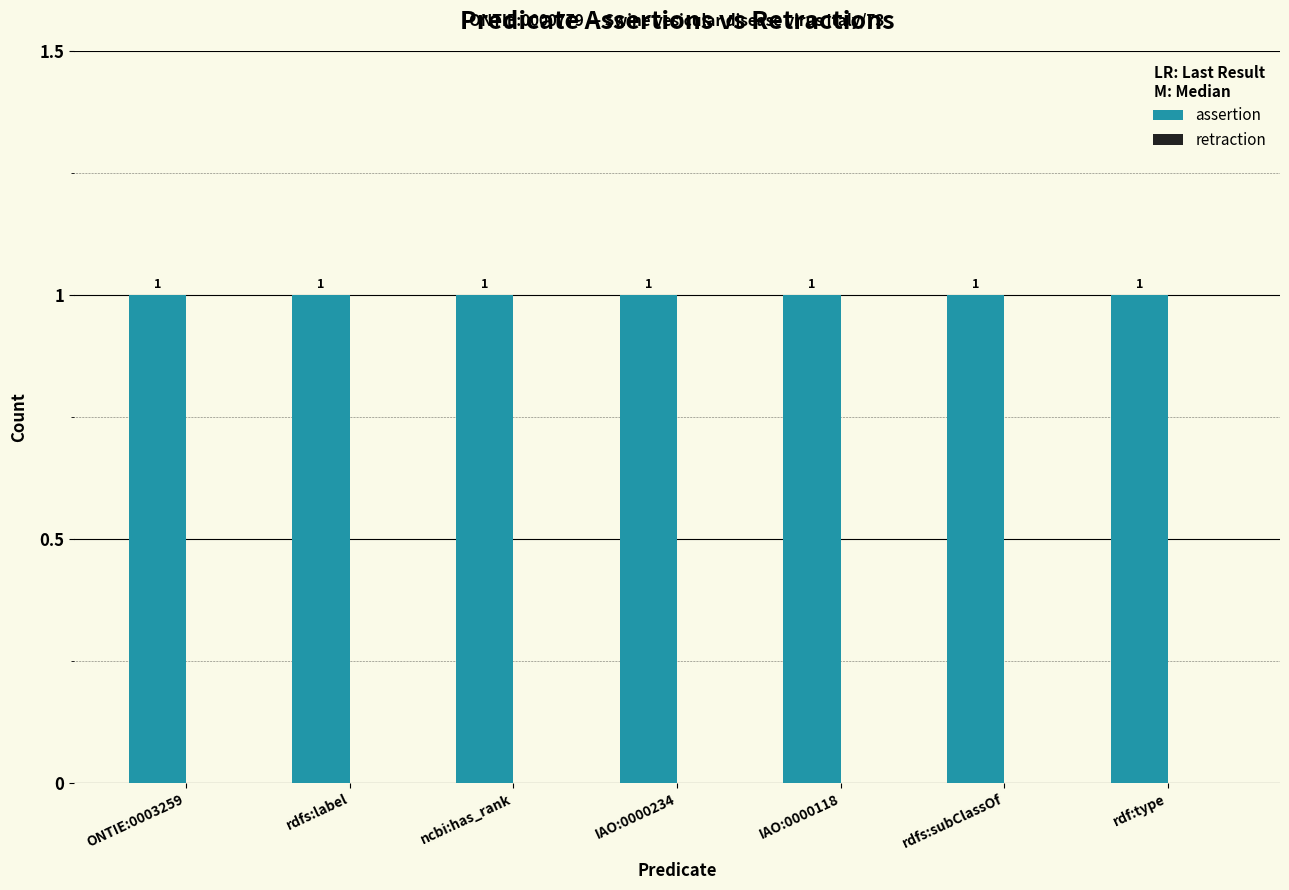

Which category has the lowest value across all series?

ONTIE:0003259